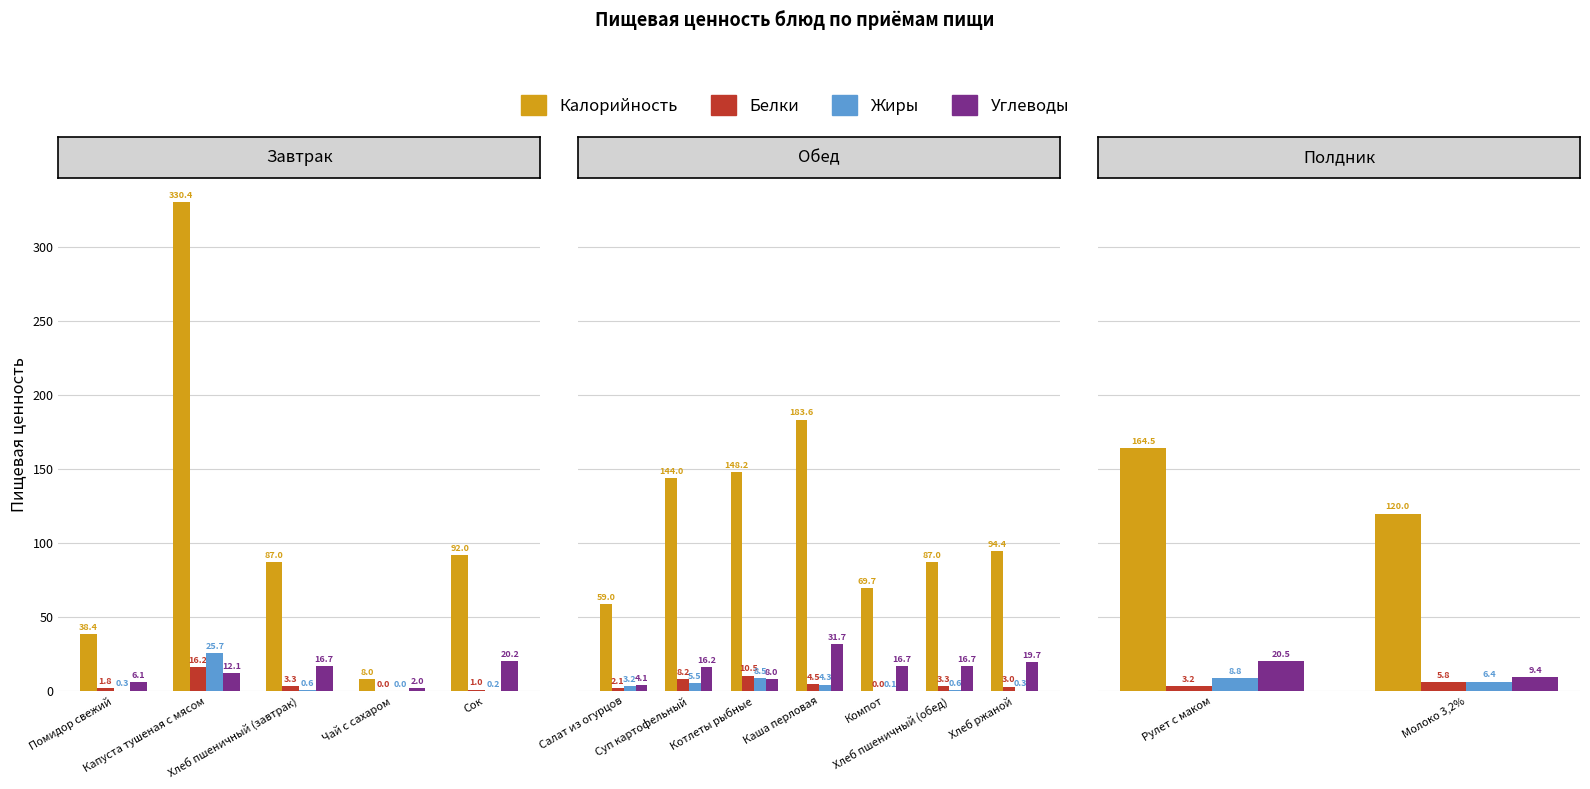

How many bars are there in each group?

4